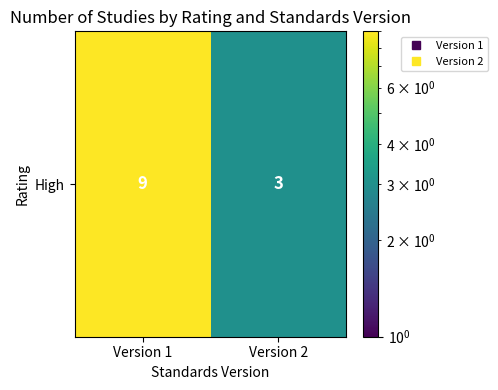

What is the sum of all values?

12